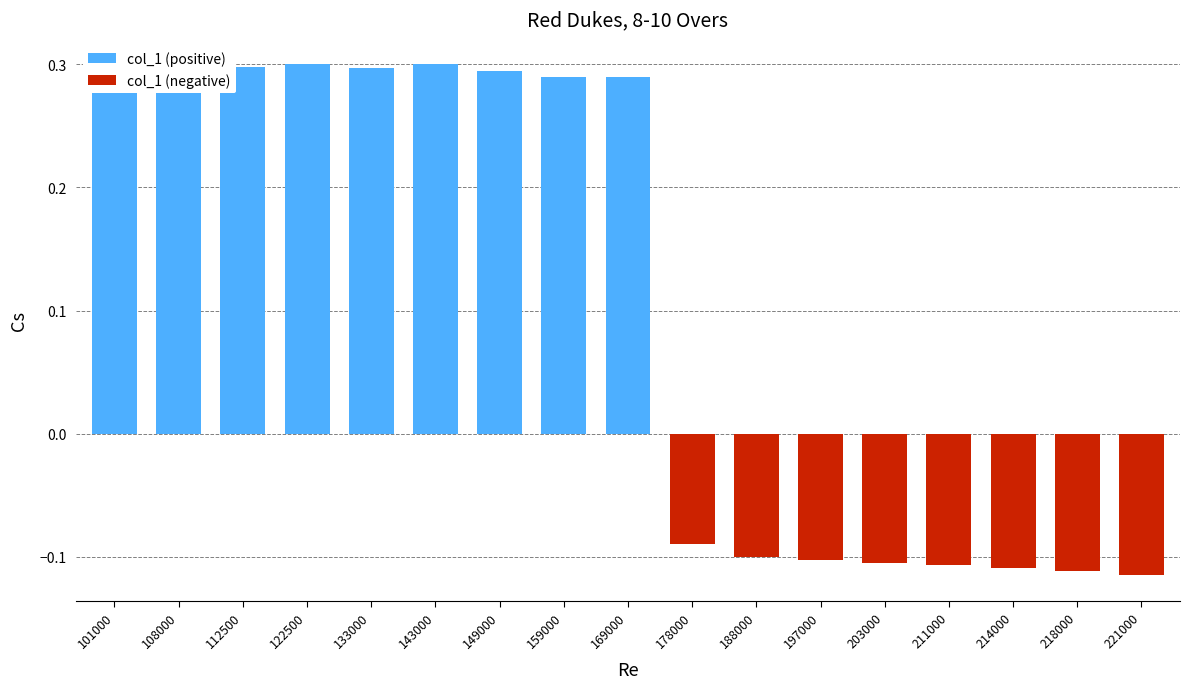

Reading left to right, extract all data points from this chart.

col_1 (positive): 101000=0.3	108000=0.3	112500=0.3	122500=0.3	133000=0.3	143000=0.3	149000=0.3	159000=0.3	169000=0.3	178000=0.0	188000=0.0	197000=0.0	203000=0.0	211000=0.0	214000=0.0	218000=0.0	221000=0.0
col_1 (negative): 101000=0.0	108000=0.0	112500=0.0	122500=0.0	133000=0.0	143000=0.0	149000=0.0	159000=0.0	169000=0.0	178000=-0.1	188000=-0.1	197000=-0.1	203000=-0.1	211000=-0.1	214000=-0.1	218000=-0.1	221000=-0.1